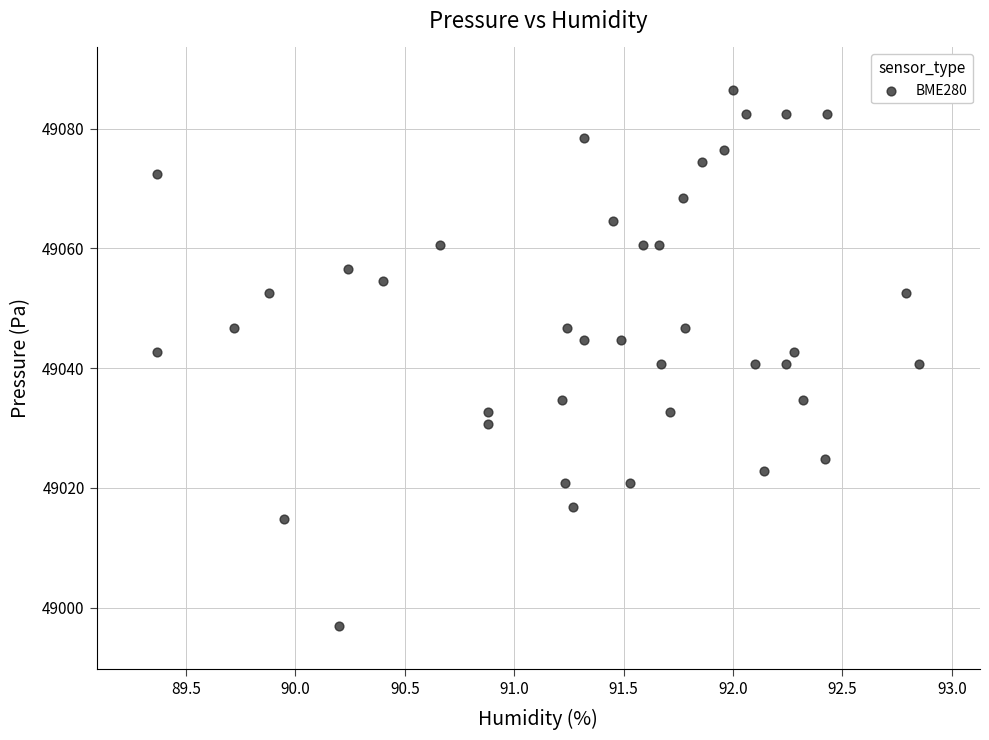

What is the range of Y values (max minus min)?

89.5